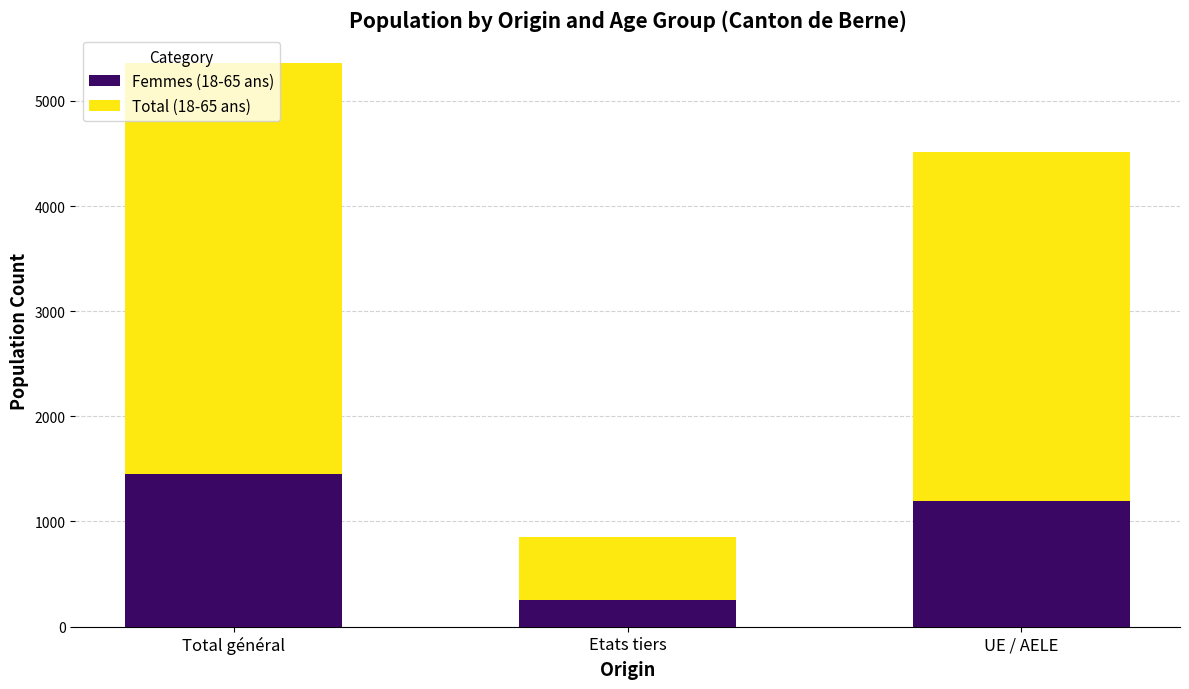

What is the maximum value for Femmes (18-65 ans)?

1449